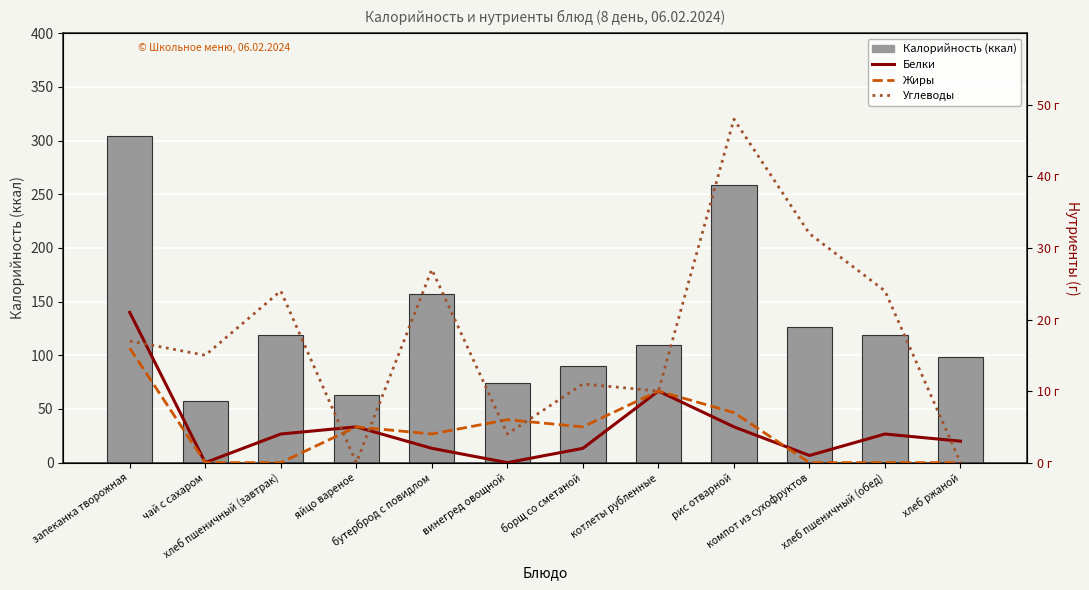

At how many categories does at least one series exceed 118?

6